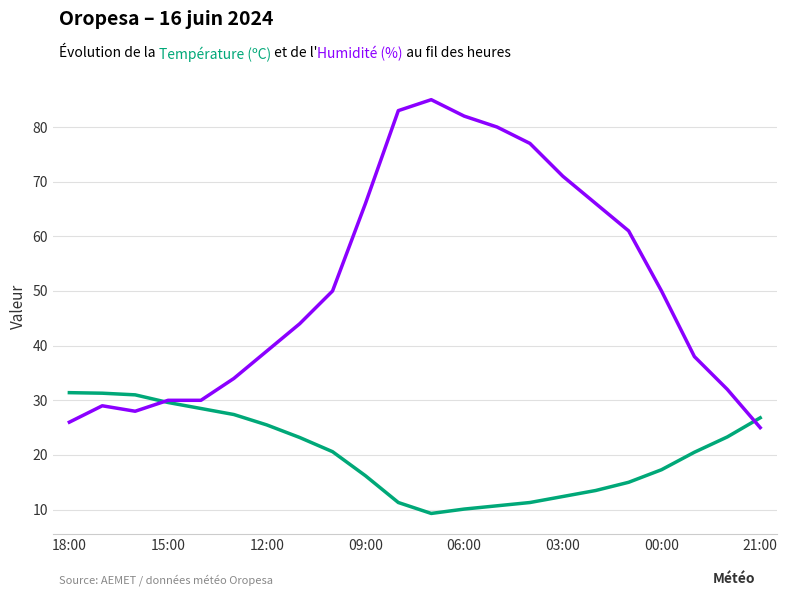

What is the minimum value shown in the chart?

9.3